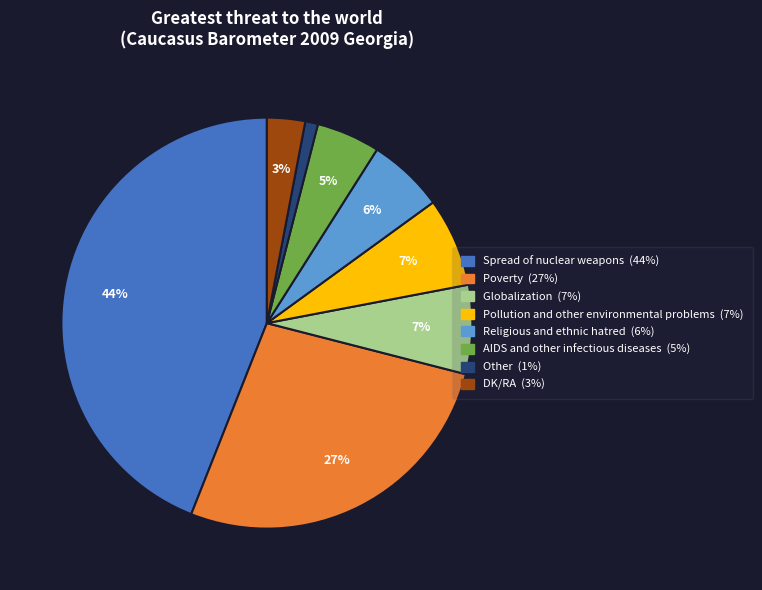

Approximately how many times larger is the value at Other compared to DK/RA?

0.3